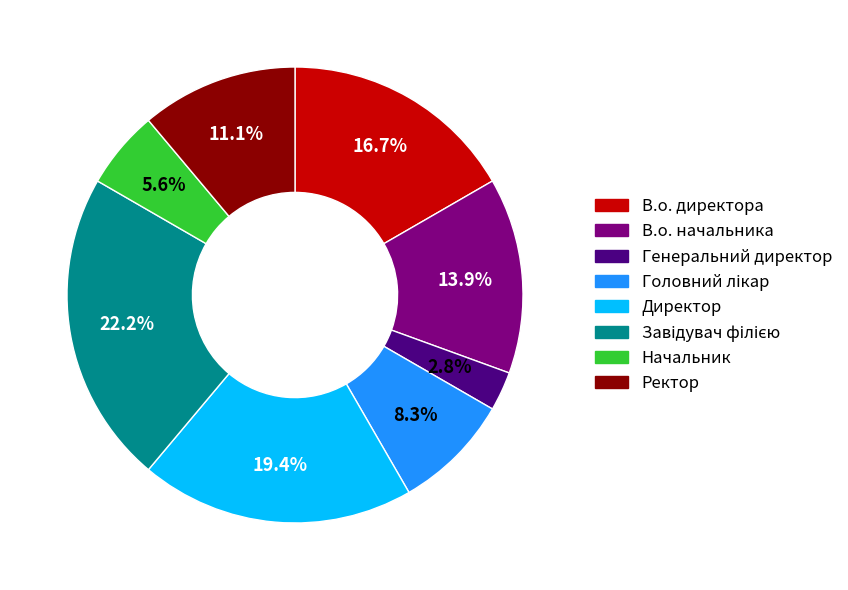

Is it true that Директор is 19% of the pie?

True